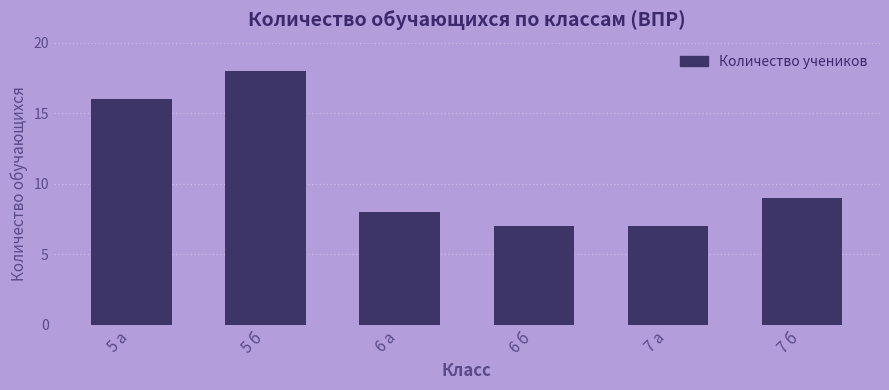

Are the bars horizontal?

No